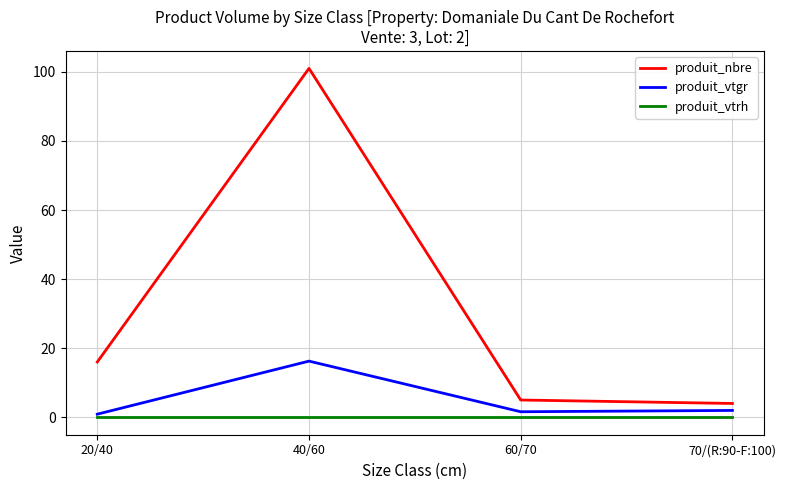

What is the total value across all series at 60/70?

6.6